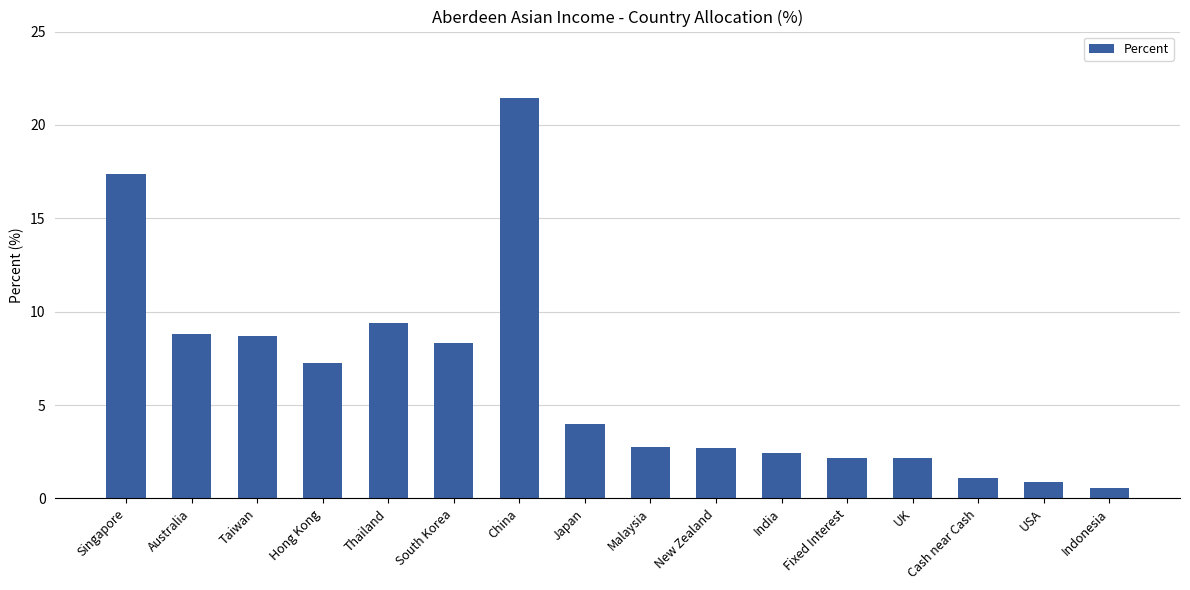

What is the difference between the values at South Korea and Australia?

0.5